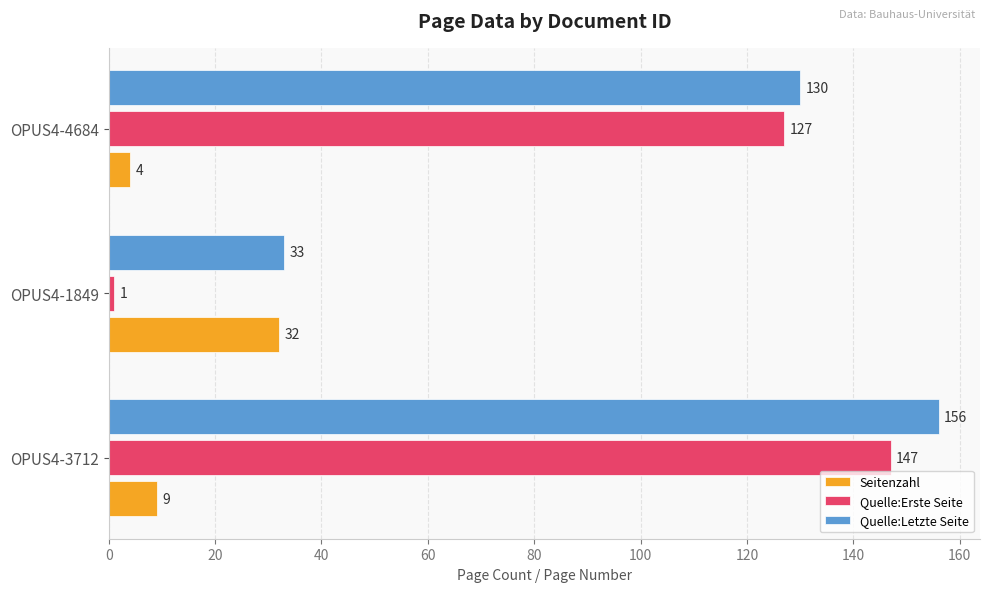

How many data points does each series have?

3